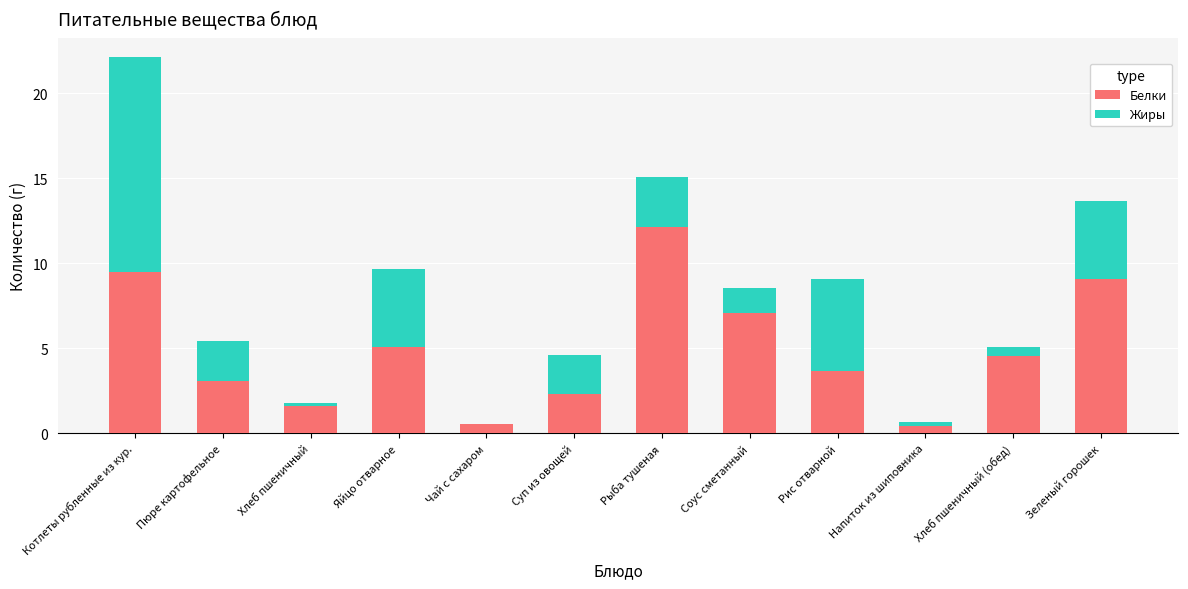

At which label does Белки reach its peak?

Рыба тушеная